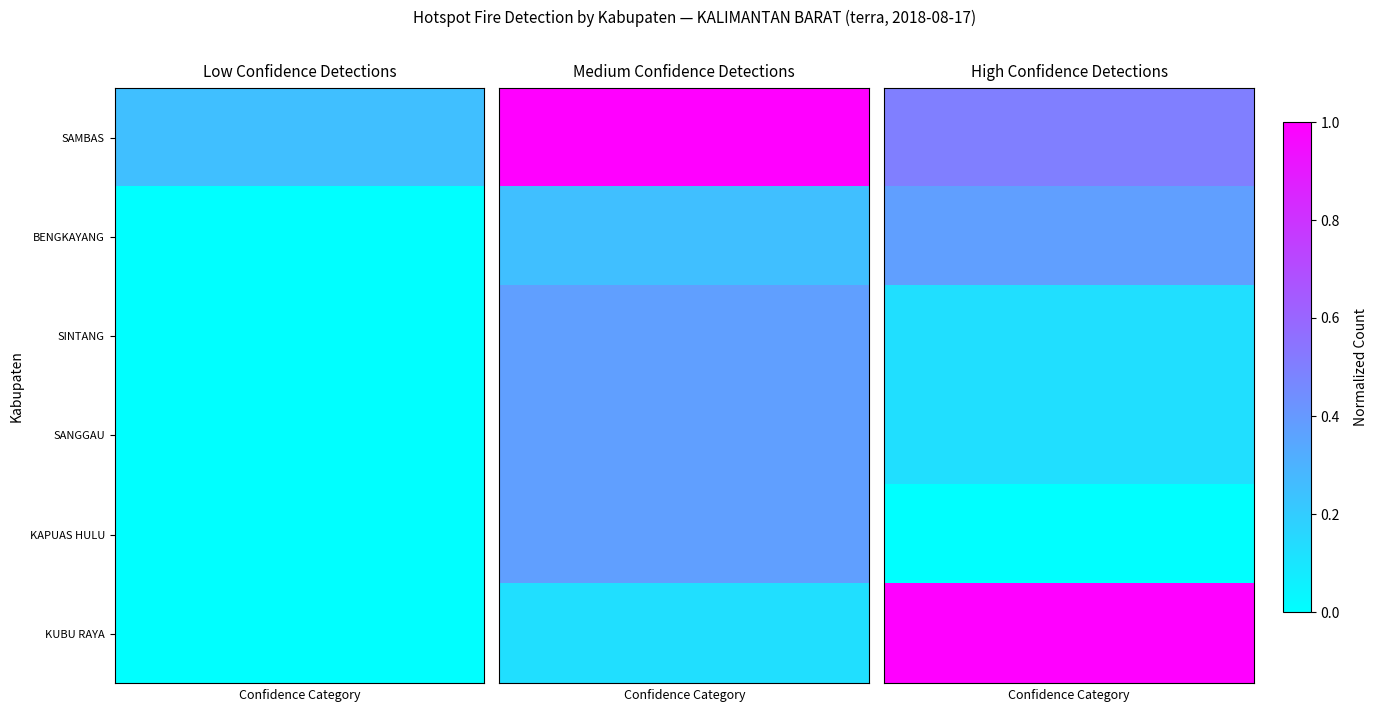

At how many categories does at least one series exceed 0?

6